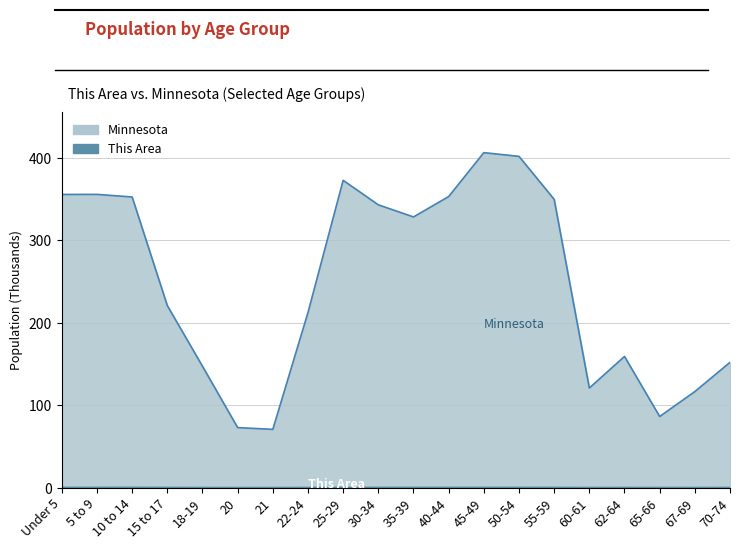

The This Area series shows 0.2 at 35-39. True or false?

True